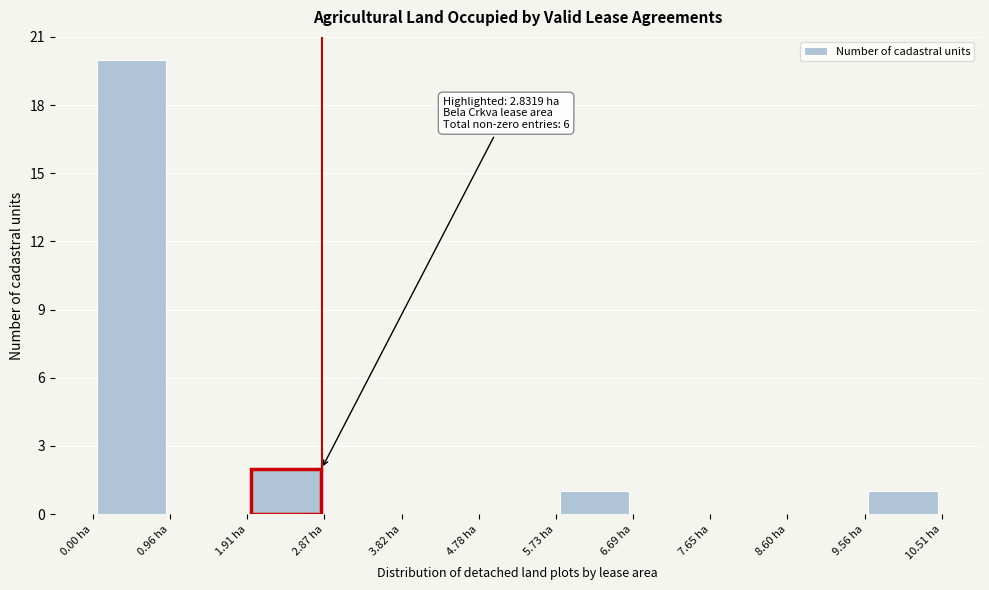

Over which range of the x-axis is the bar tallest?

0.0 to 1.0